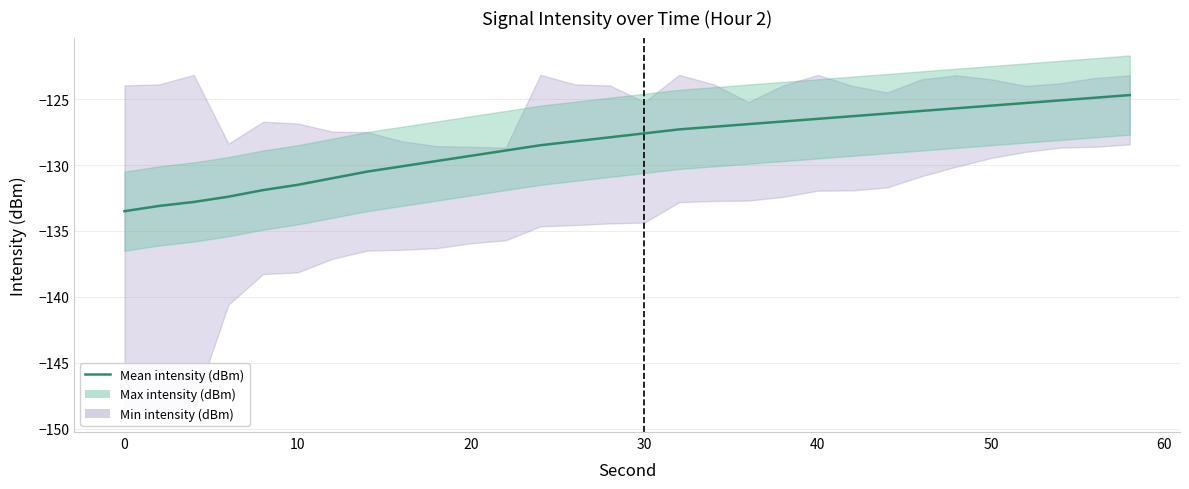

Reading right to left, transcribe all the data shown in this chart.

-124.7	-124.9	-125.1	-125.3	-125.5	-125.7	-125.9	-126.1	-126.3	-126.5	-126.7	-126.9	-127.1	-127.3	-127.6	-127.9	-128.2	-128.5	-128.9	-129.3	-129.7	-130.1	-130.5	-131.0	-131.5	-131.9	-132.4	-132.8	-133.1	-133.5